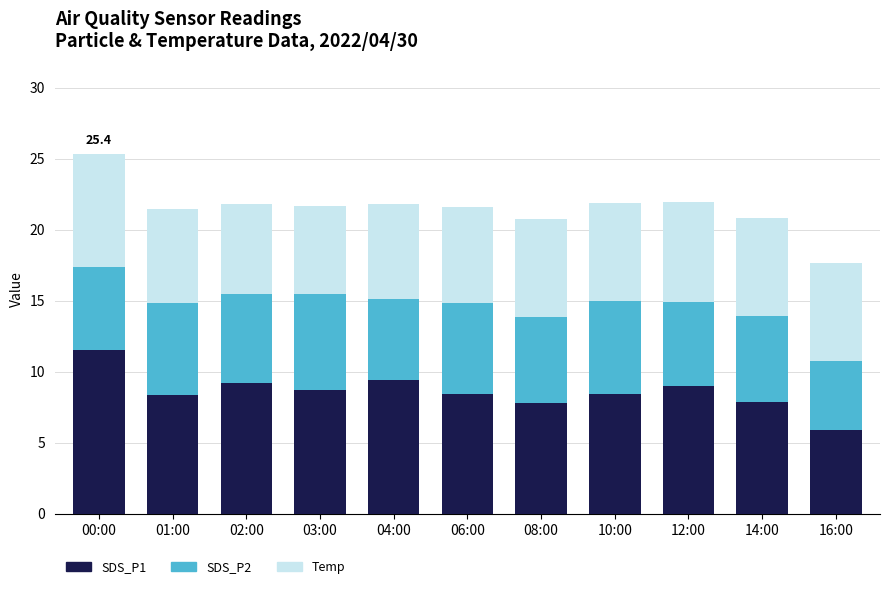

What is the difference between the maximum and second lowest values in the SDS_P1 series?

3.7